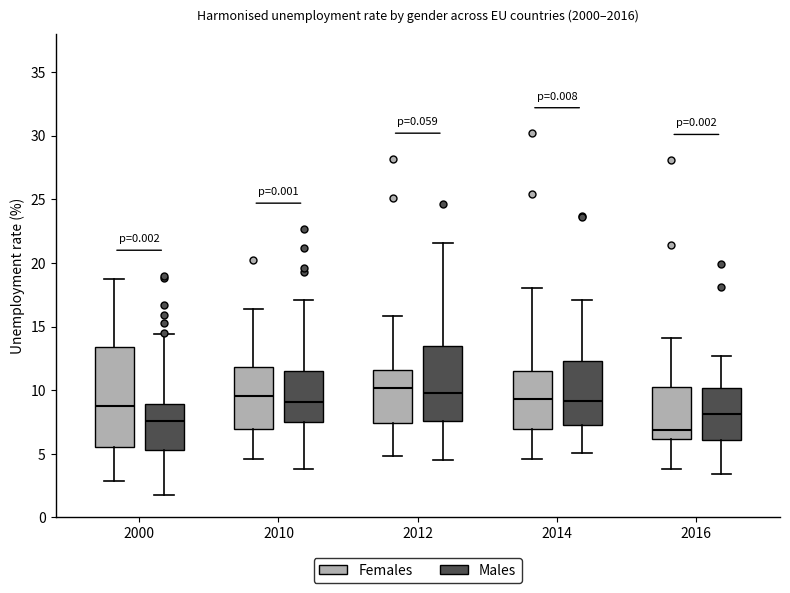

Reading left to right, read every box against the y-axis: the position of its median line, the range the box covers, and the ends of its whiskers. The values are not printed on the chart, so give them approximately, as read against the axis.

2000 (Females): median 9.0, box 5.5 to 13.5, whiskers 3.0 to 18.5
2000 (Males): median 7.5, box 5.5 to 9.0, whiskers 2.0 to 14.5
2010 (Females): median 9.5, box 7.0 to 12.0, whiskers 4.5 to 16.5
2010 (Males): median 9.0, box 7.5 to 11.5, whiskers 4.0 to 17.0
2012 (Females): median 10.0, box 7.5 to 11.5, whiskers 5.0 to 16.0
2012 (Males): median 10.0, box 7.5 to 13.5, whiskers 4.5 to 21.5
2014 (Females): median 9.5, box 7.0 to 11.5, whiskers 4.5 to 18.0
2014 (Males): median 9.0, box 7.0 to 12.5, whiskers 5.0 to 17.0
2016 (Females): median 7.0, box 6.0 to 10.5, whiskers 4.0 to 14.0
2016 (Males): median 8.0, box 6.0 to 10.0, whiskers 3.5 to 12.5